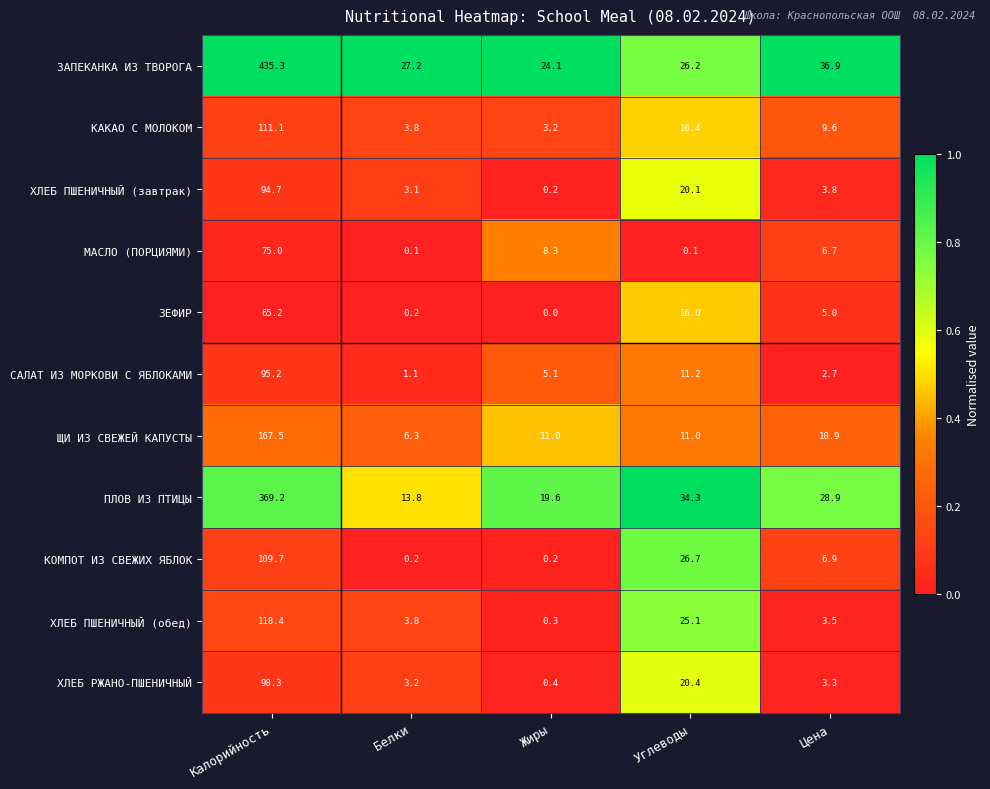

What is the greatest value displayed?

435.3